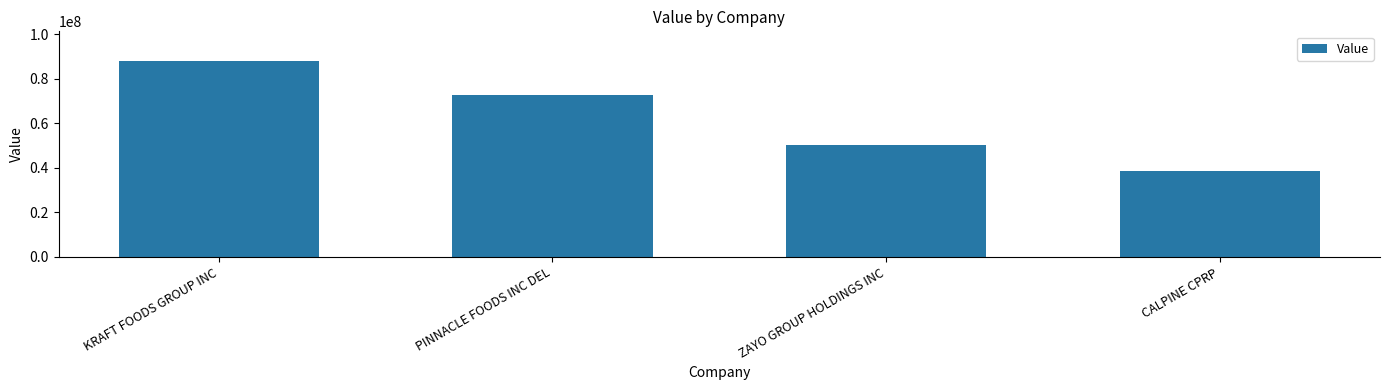

Which label corresponds to the largest value in the chart?

KRAFT FOODS GROUP INC